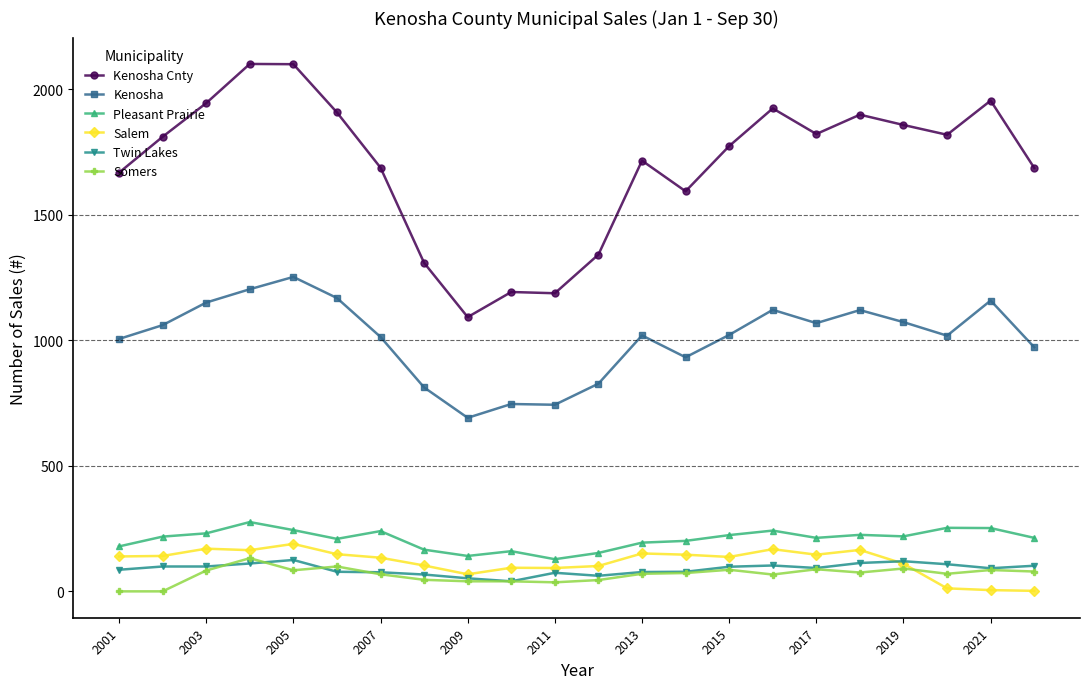

At how many categories does at least one series exceed 1562?

17